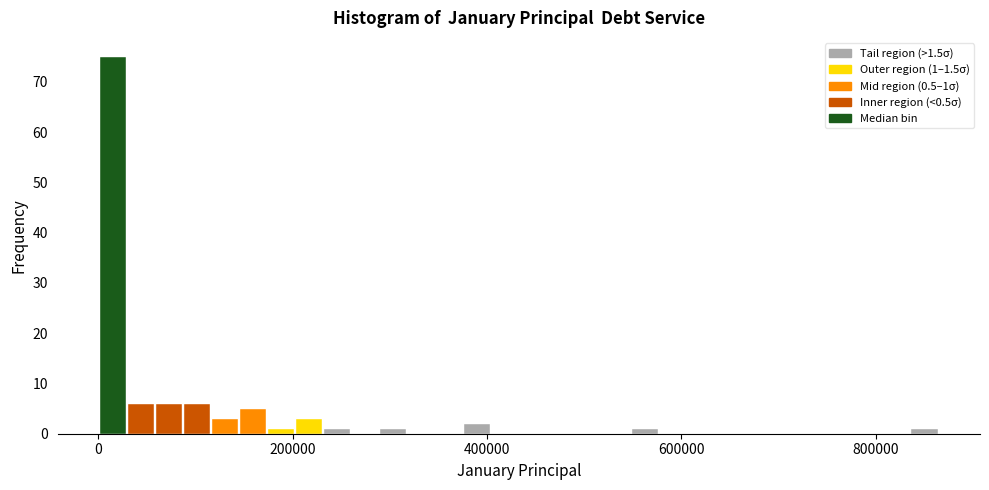

Around what value on the x-axis is the tallest bar? Give the approximate position of its centre, as read against the axis.

20000